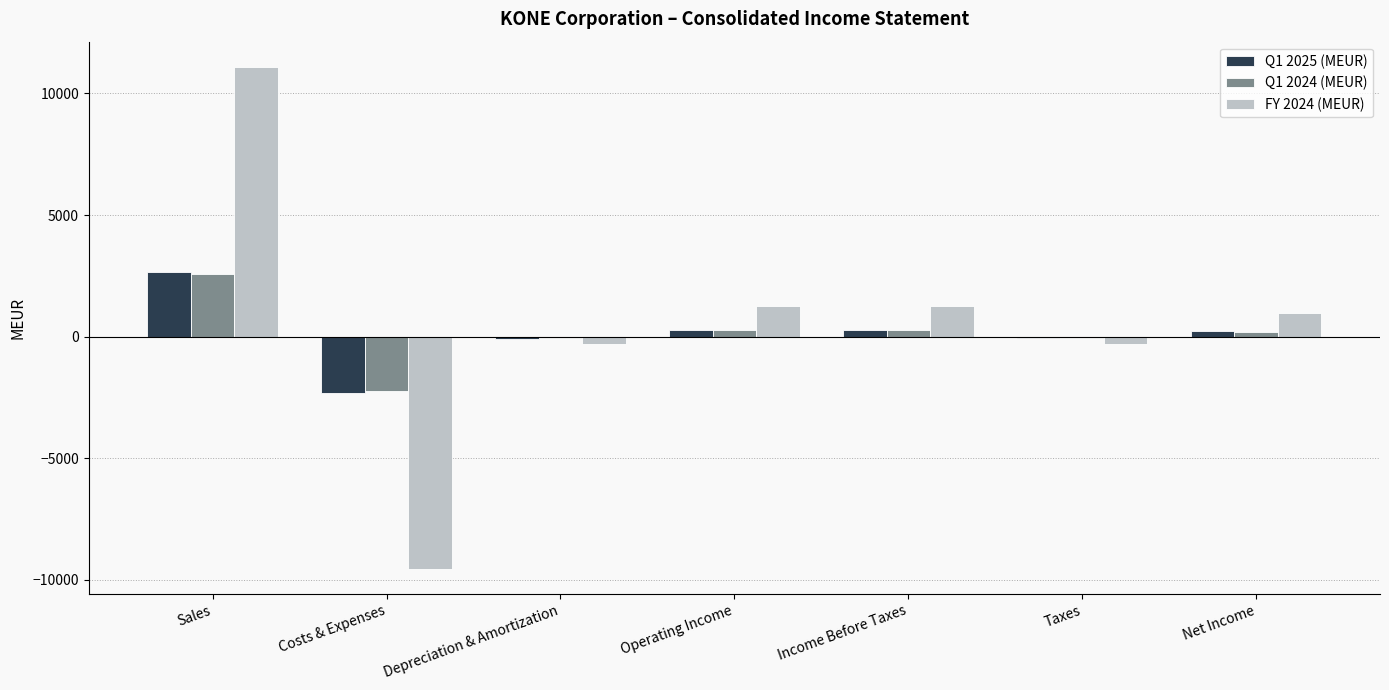

The value of FY 2024 (MEUR) at Sales is 11098.4. True or false?

True